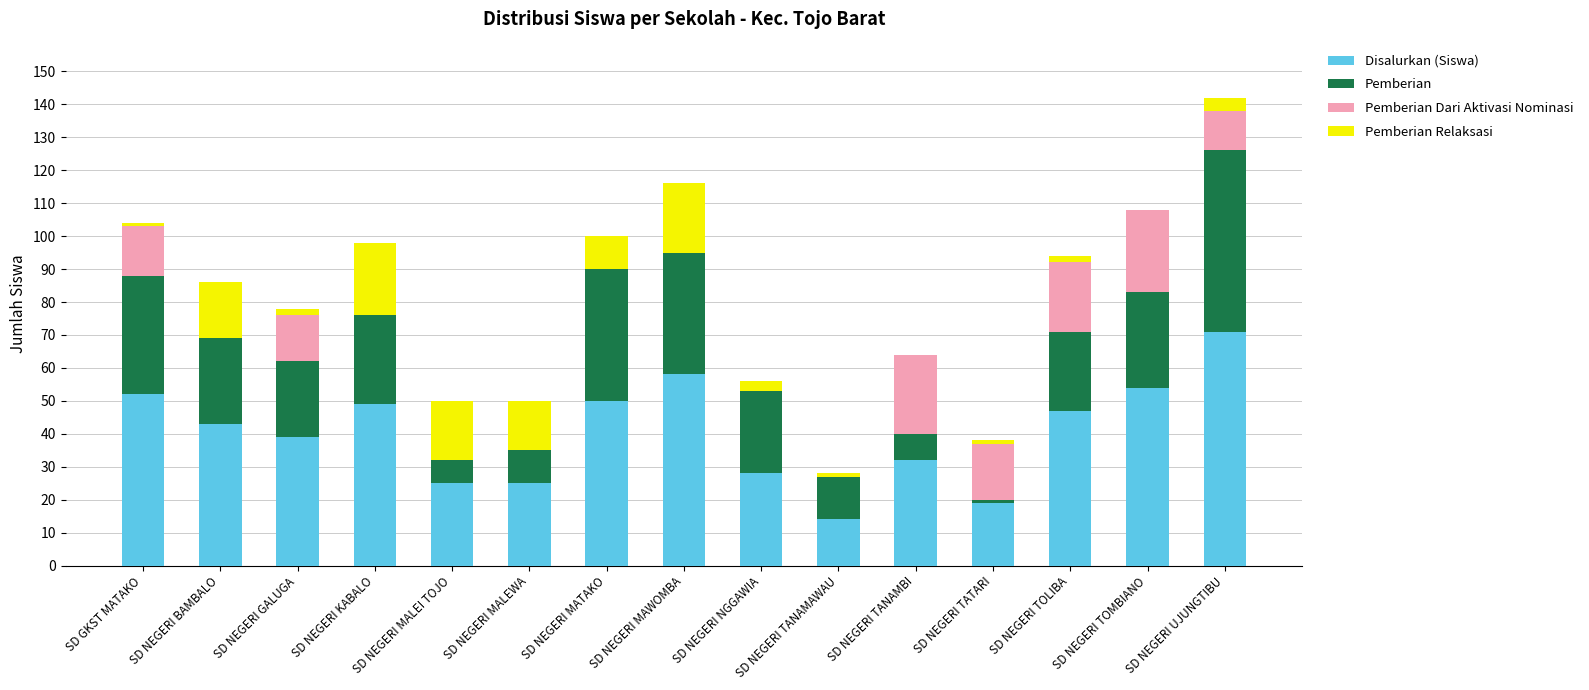

What is the total value across all series at SD NEGERI UJUNGTIBU?

142